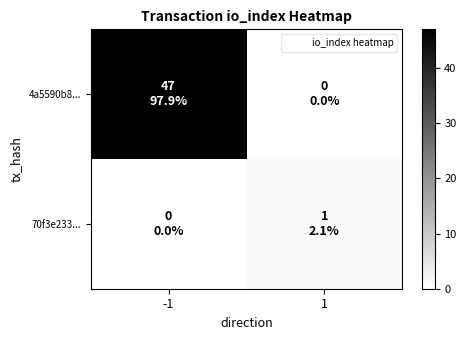

At -1, list the series in order from largest to smallest.

4a5590b8..., 70f3e233...